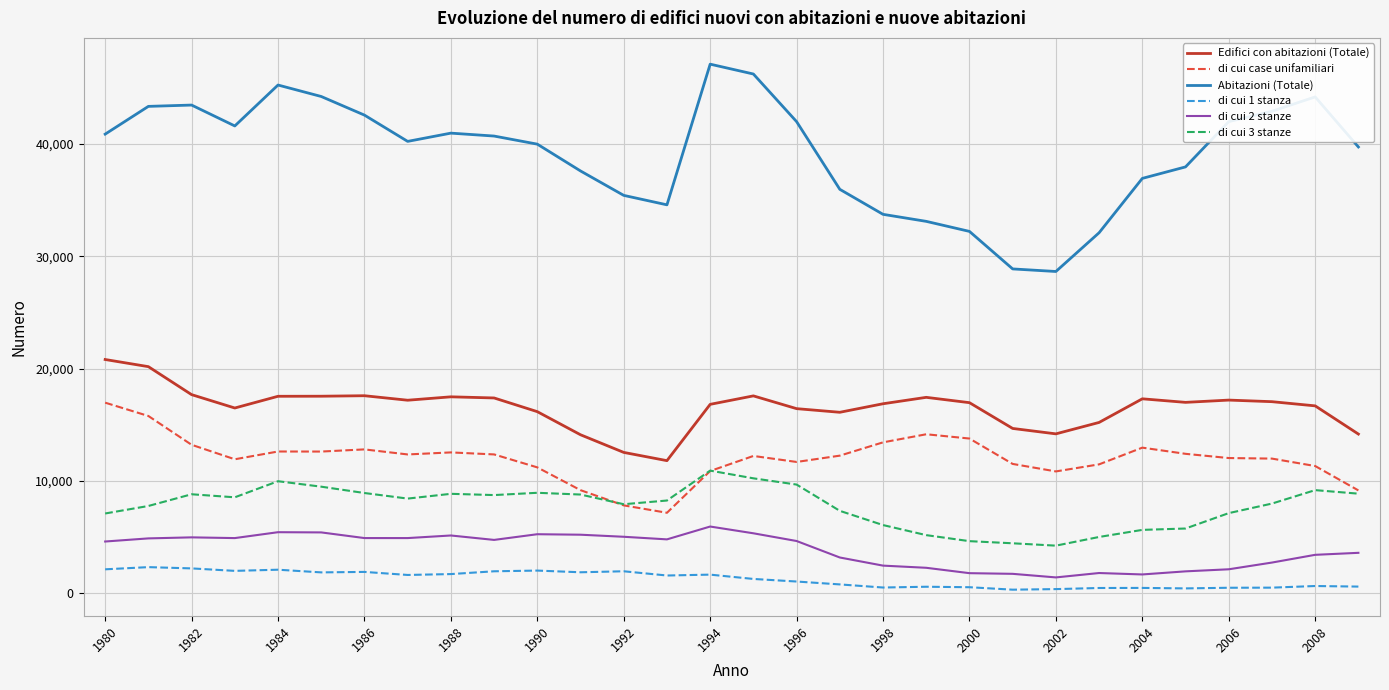

How many categories are shown in the chart?

30